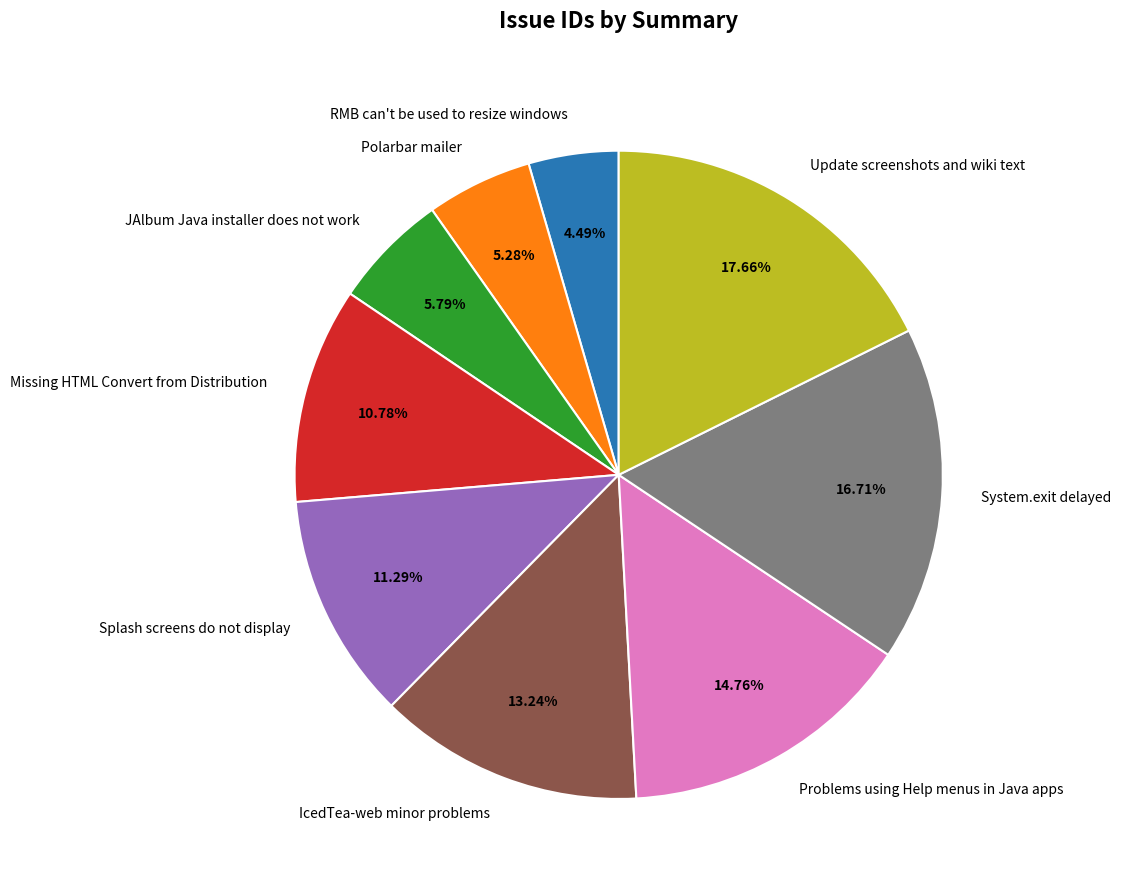

To the nearest percent, what is the difference between the Update screenshots and wiki text and System.exit delayed slice percentages?

1%